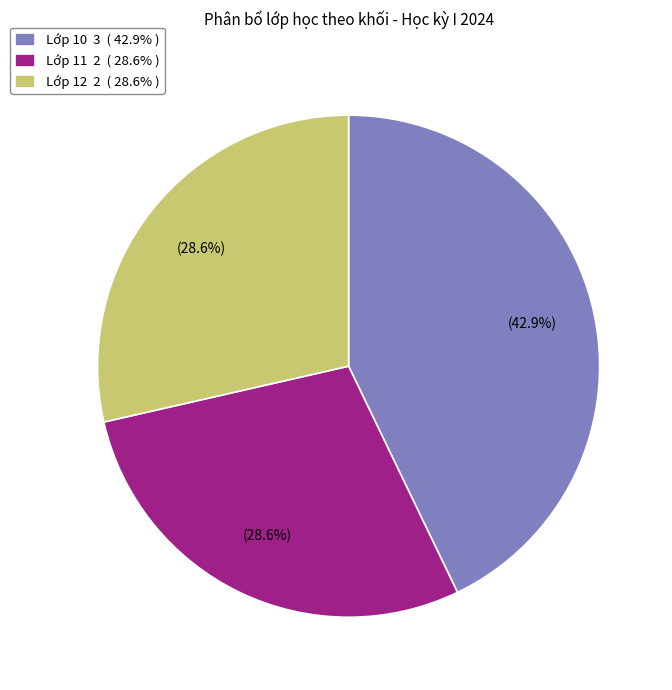

Is Lớp 12 the majority of the pie?

No